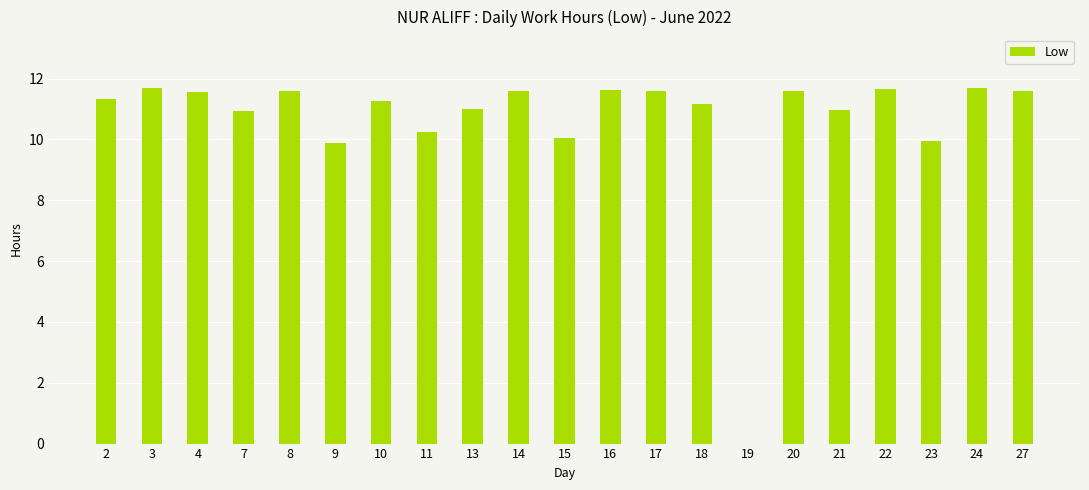

What is the greatest value displayed?

11.7